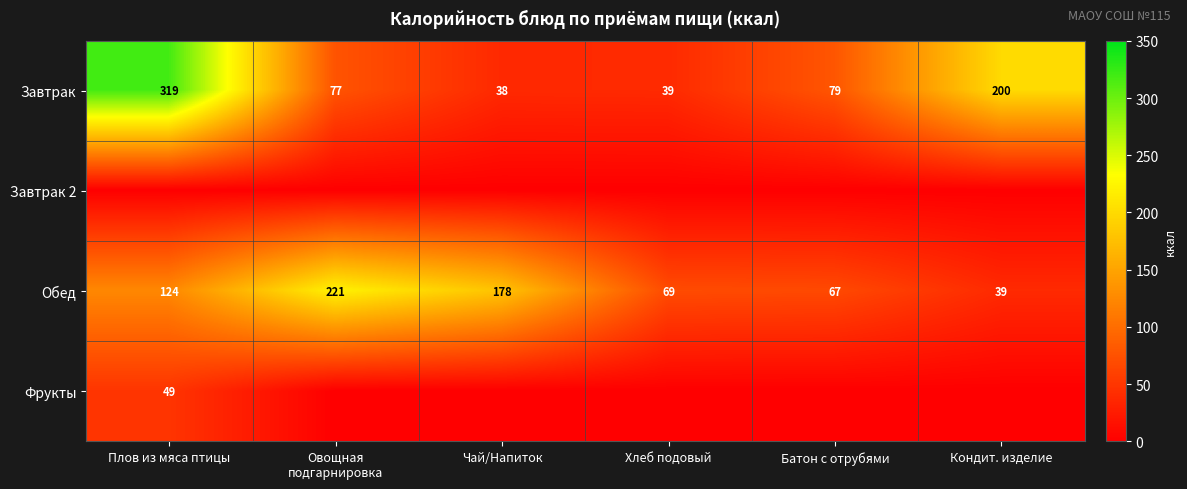

What is the sum of all Завтрак values?

752